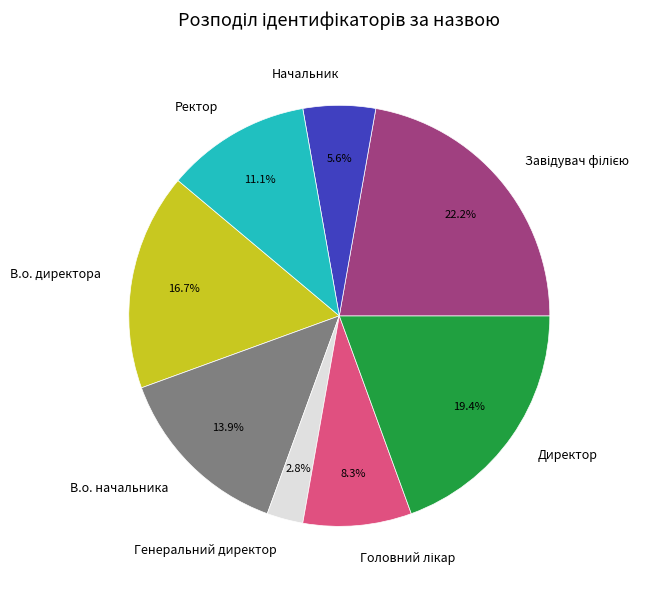

What is the ratio of the value at В.о. начальника to the value at Начальник?

2.5